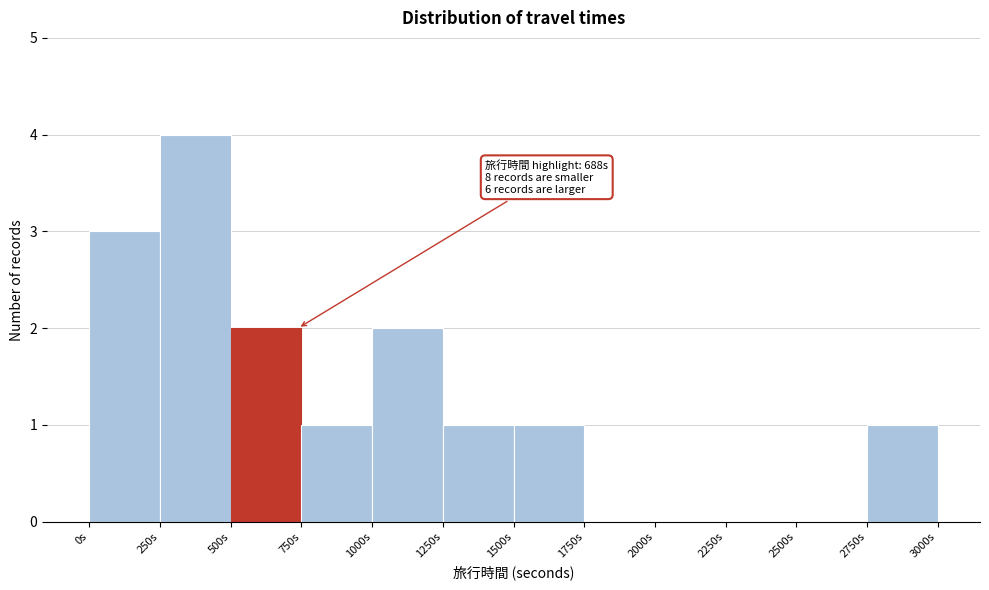

Which range on the x-axis has the tallest bar?

250 to 500